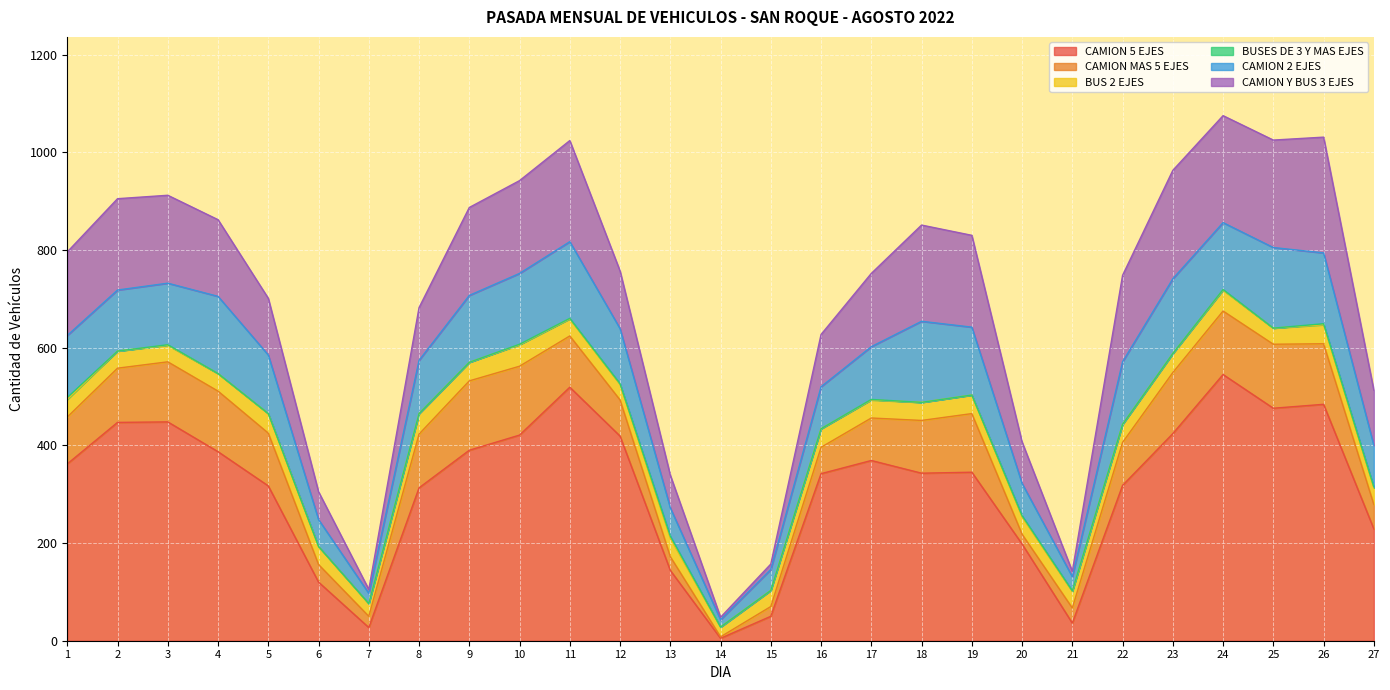

Where is the first local minimum for CAMION Y BUS 3 EJES?

7